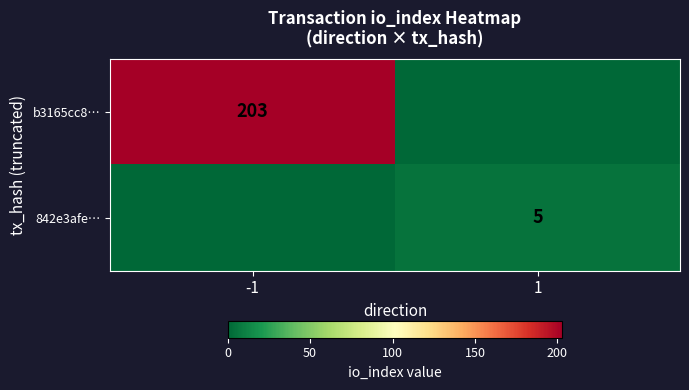

True or false: b3165cc8… has a value of 203 at -1.

True